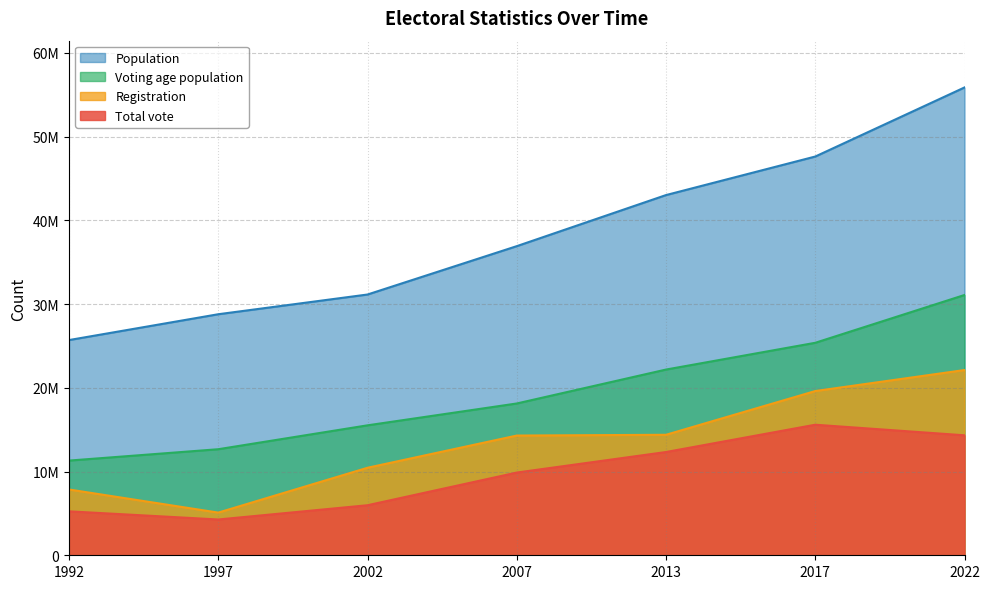

Does the chart have visible grid lines?

Yes